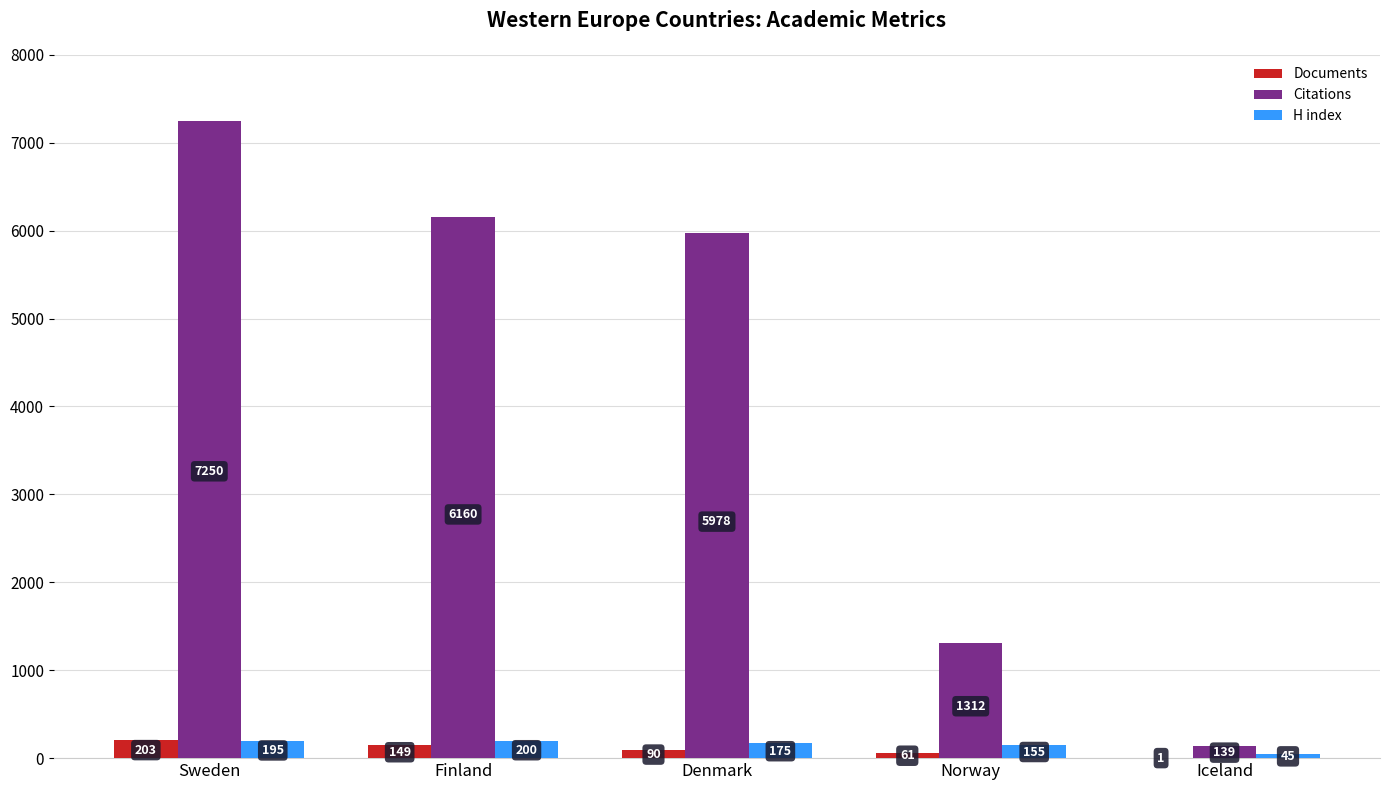

How many groups of bars are there?

5